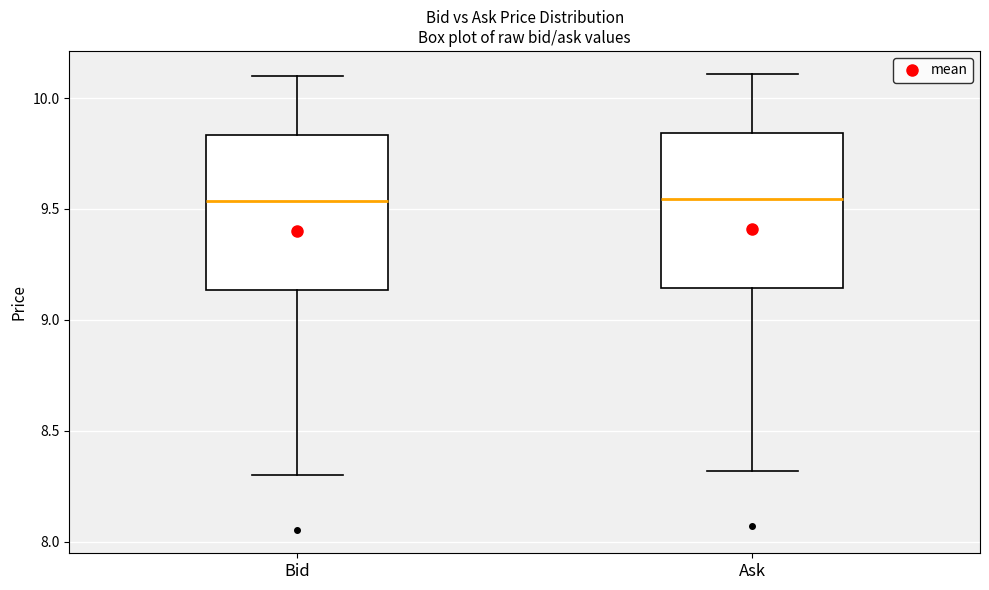

Reading left to right, read every box against the y-axis: the position of its median line, the range the box covers, and the ends of its whiskers. The values are not printed on the chart, so give them approximately, as read against the axis.

Bid: median 9.55, box 9.15 to 9.85, whiskers 8.30 to 10.10
Ask: median 9.55, box 9.15 to 9.85, whiskers 8.30 to 10.10